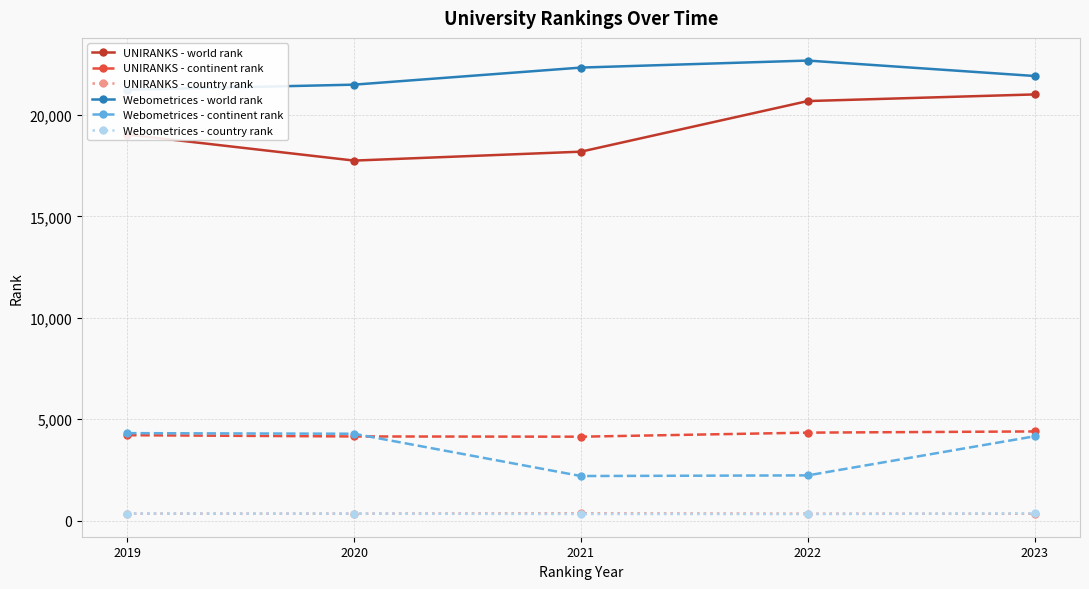

True or false: Webometrices - continent rank and UNIRANKS - world rank cross at least once.

False